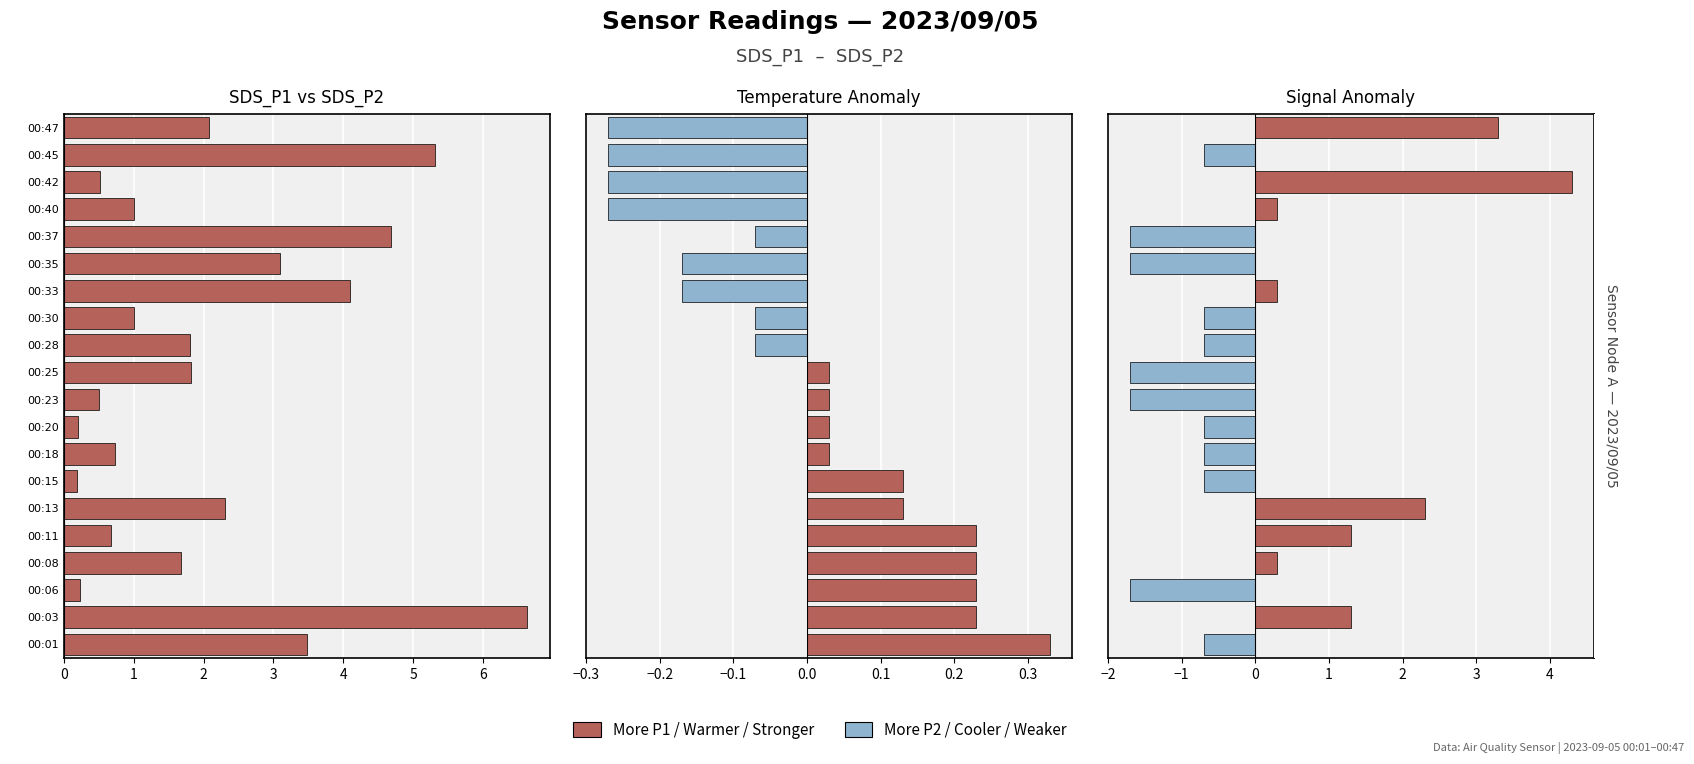

Are the bars horizontal?

Yes